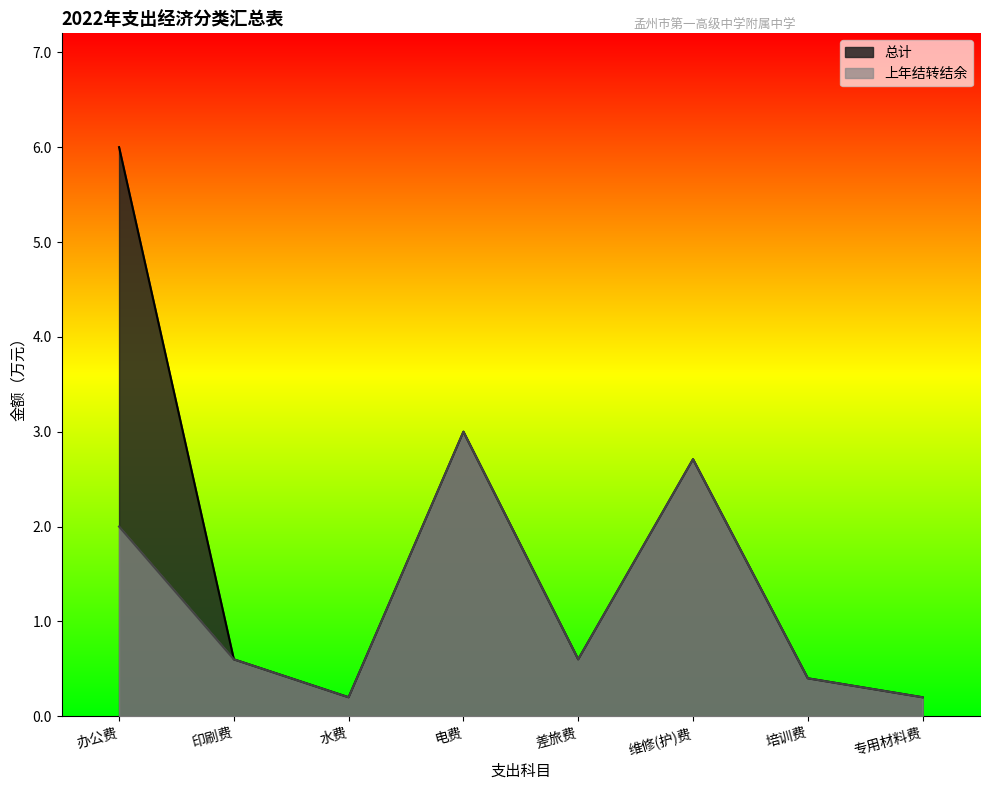

What are all the series names shown in the legend?

总计, 上年结转结余